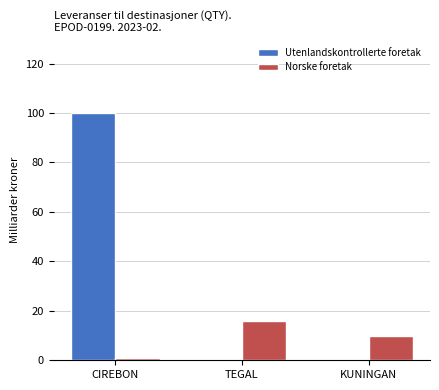

True or false: Norske foretak has a value of 9 at TEGAL.

False